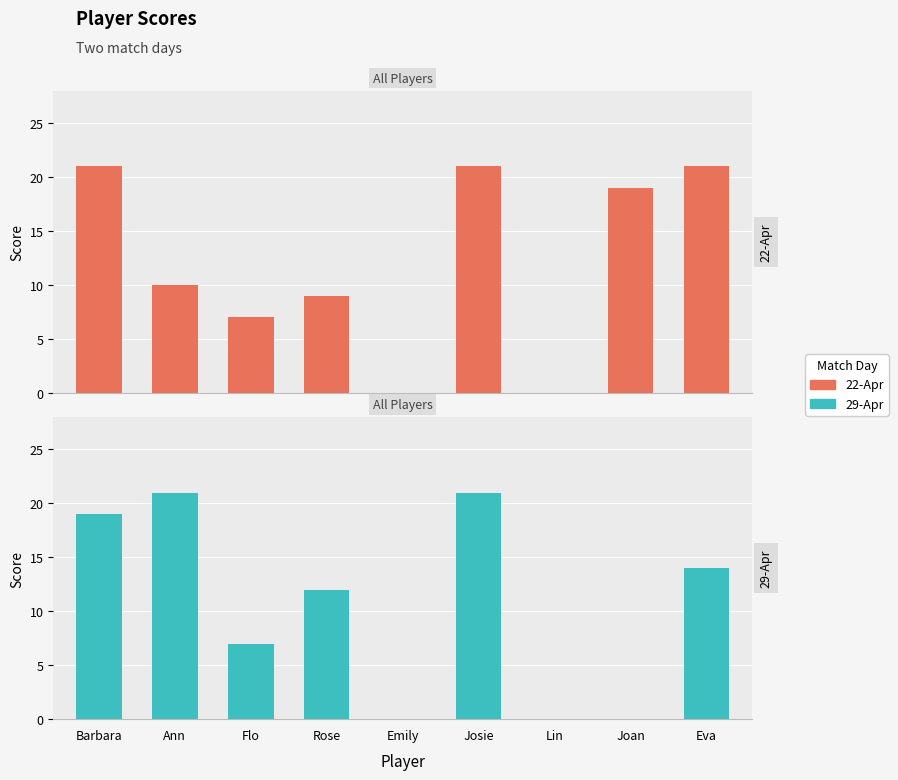

Which series has the largest range (max minus min)?

22-Apr